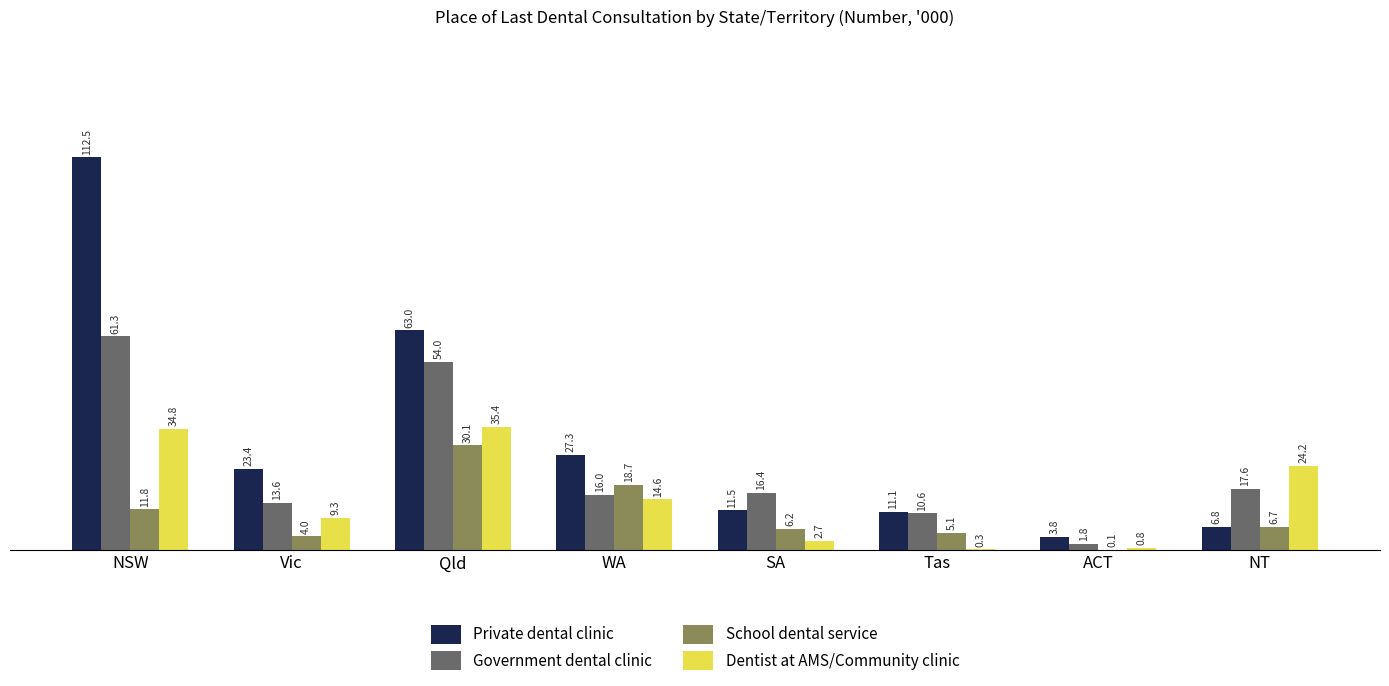

True or false: Dentist at AMS/Community clinic has a value of 54.3 at NSW.

False